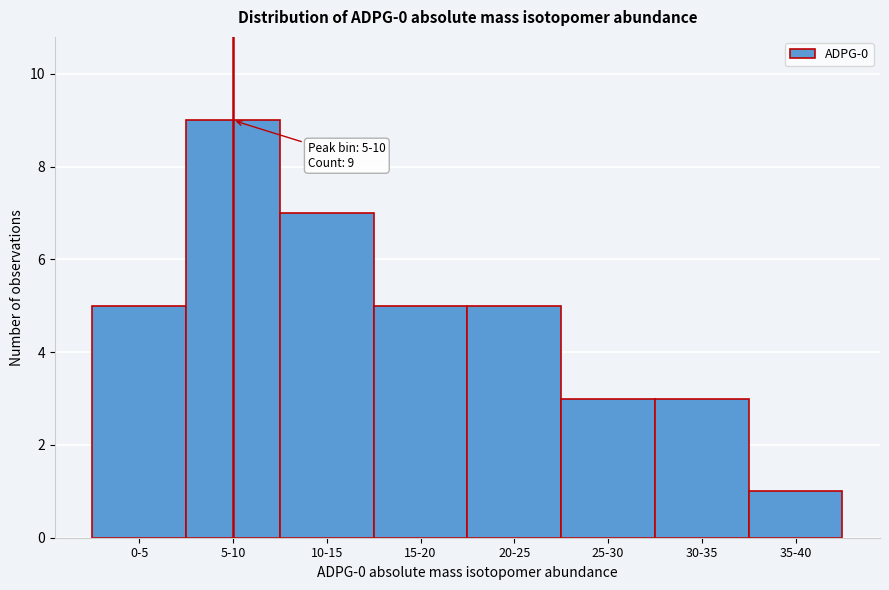

Reading left to right, what are all the values shown in this chart?

5	9	7	5	5	3	3	1